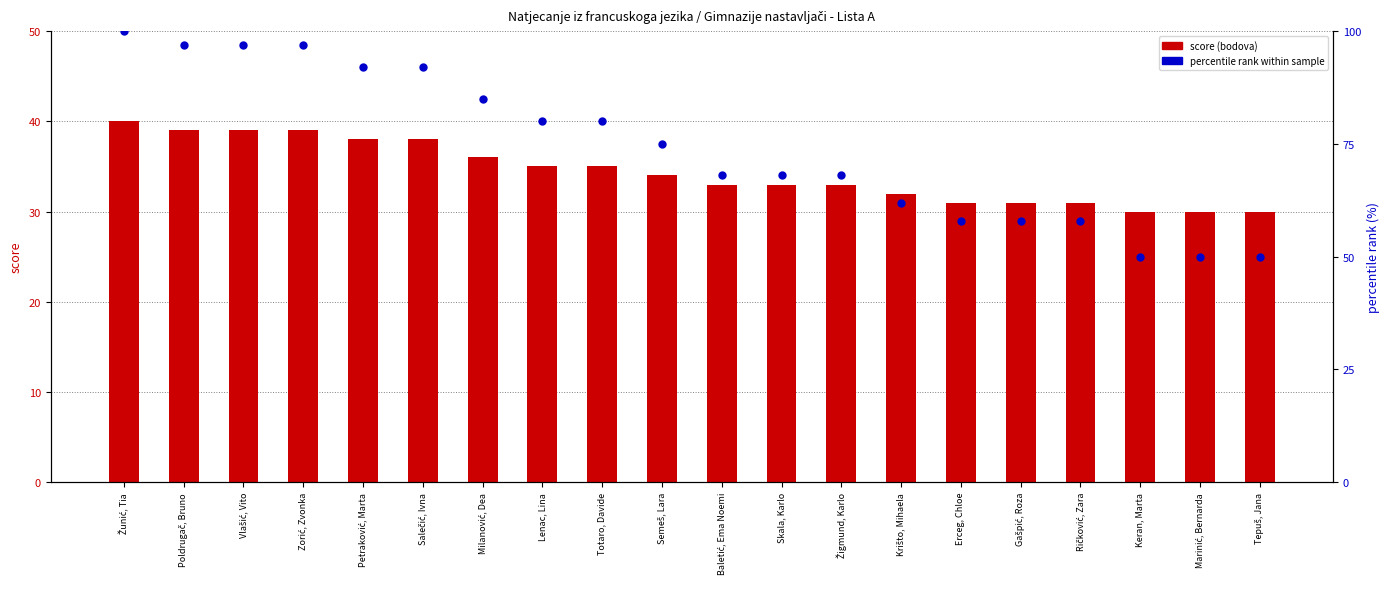

Reading right to left, what are all the values shown in this chart?

Bodova (score): 30	30	30	31	31	31	32	33	33	33	34	35	35	36	38	38	39	39	39	40
percentile rank: 50	50	50	58	58	58	62	68	68	68	75	80	80	85	92	92	97	97	97	100